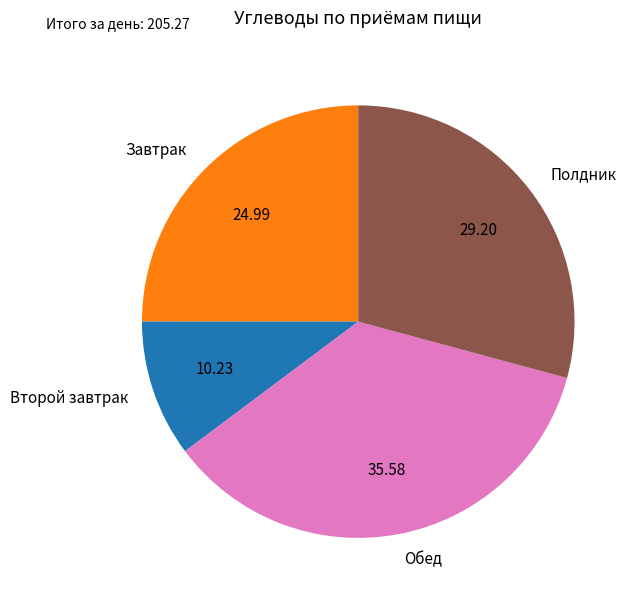

Which category has the smallest portion of the pie?

Второй завтрак